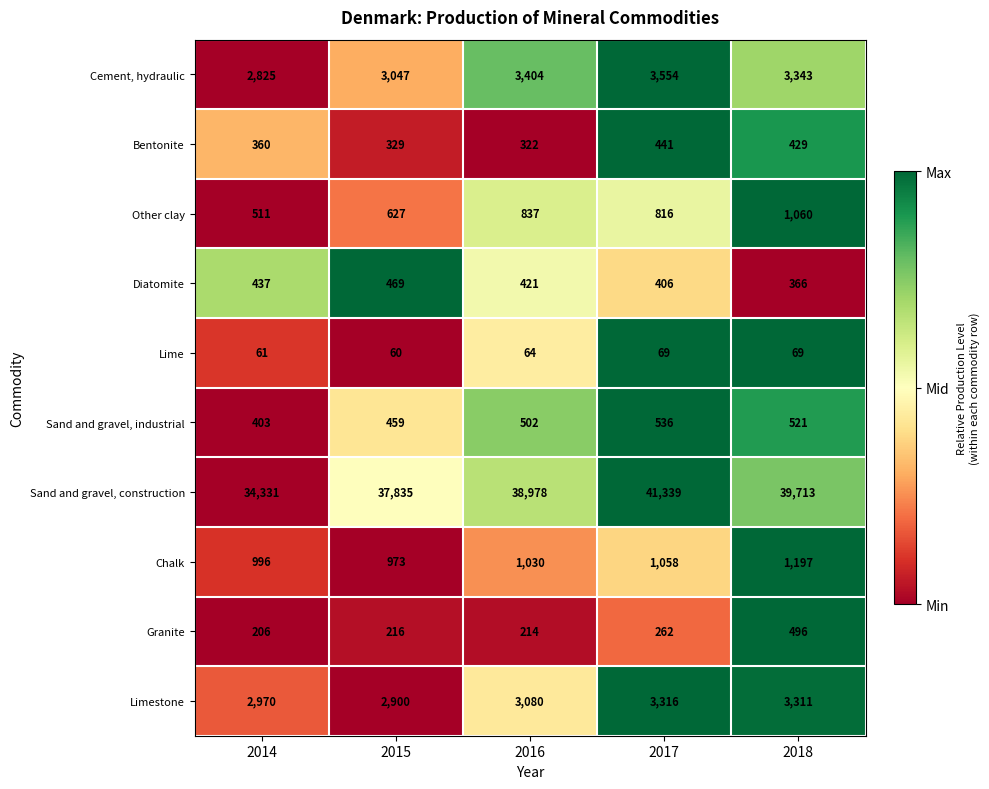

The value of Other clay at 2015 is 922. True or false?

False